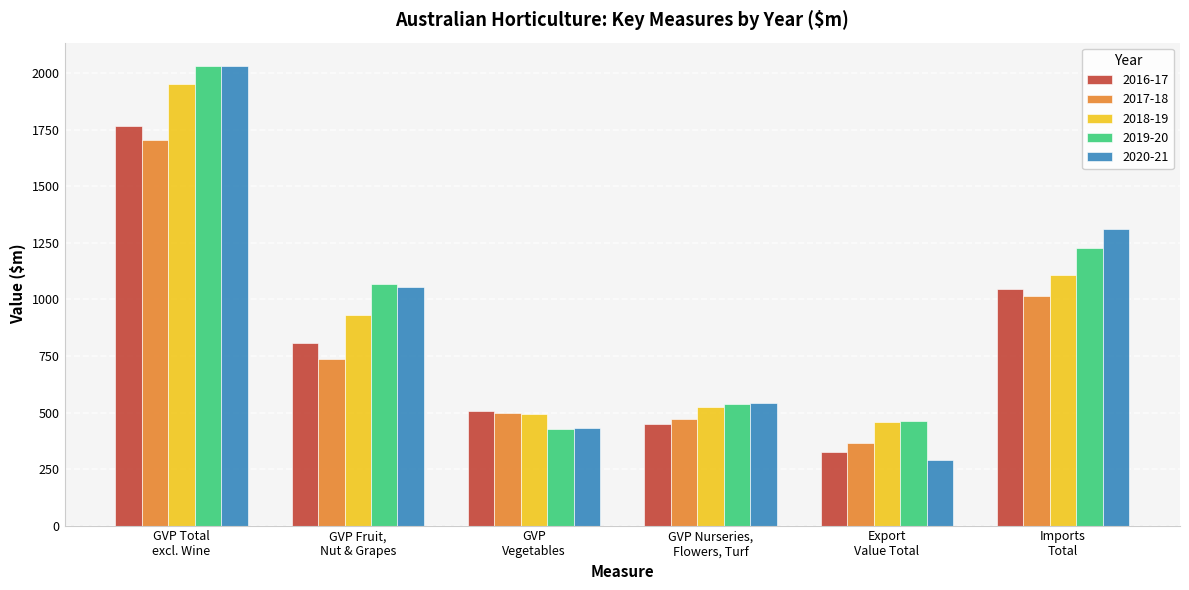

What is the value of the 2018-19 bar at the 4th from the left?

523.2